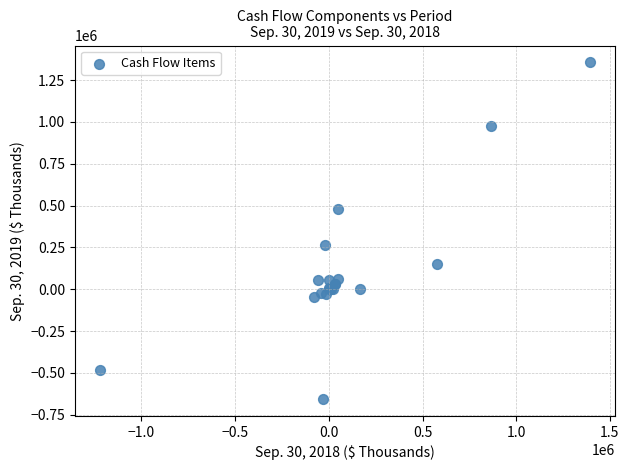

What Y value in the scatter plot is closest to 350161?

264424